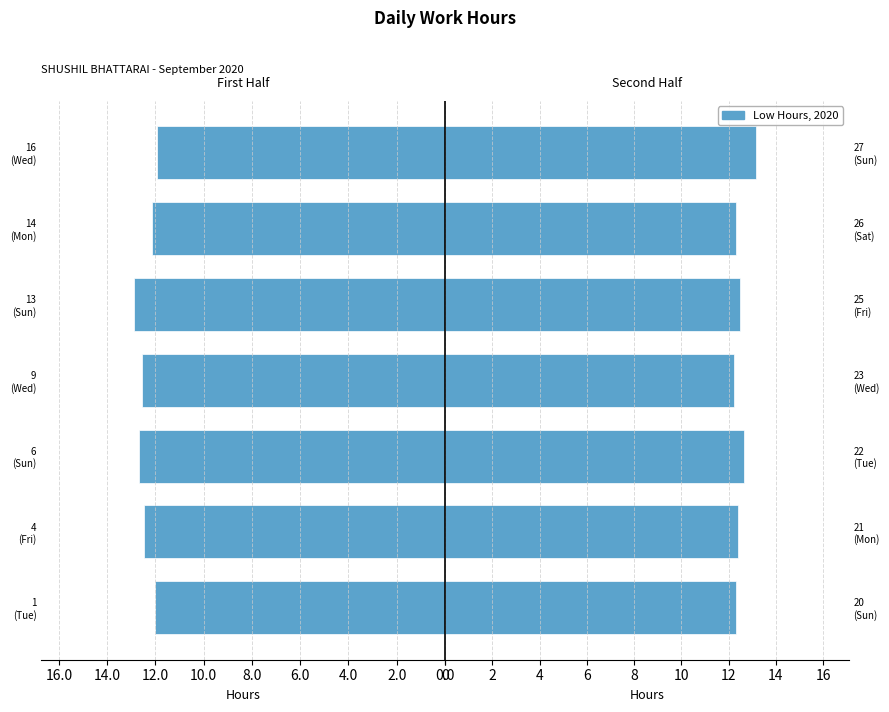

How many bars are there in each group?

2